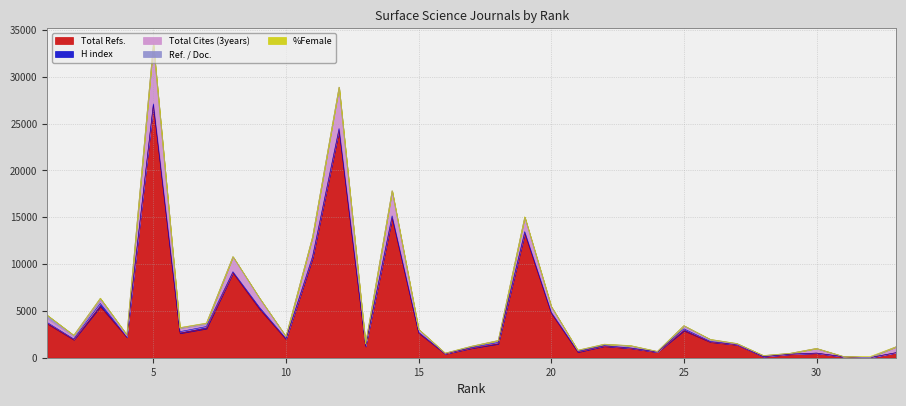

Rank the series by their maximum value, from lowest to highest.

%Female, Ref. / Doc., H index, Total Cites (3years), Total Refs.